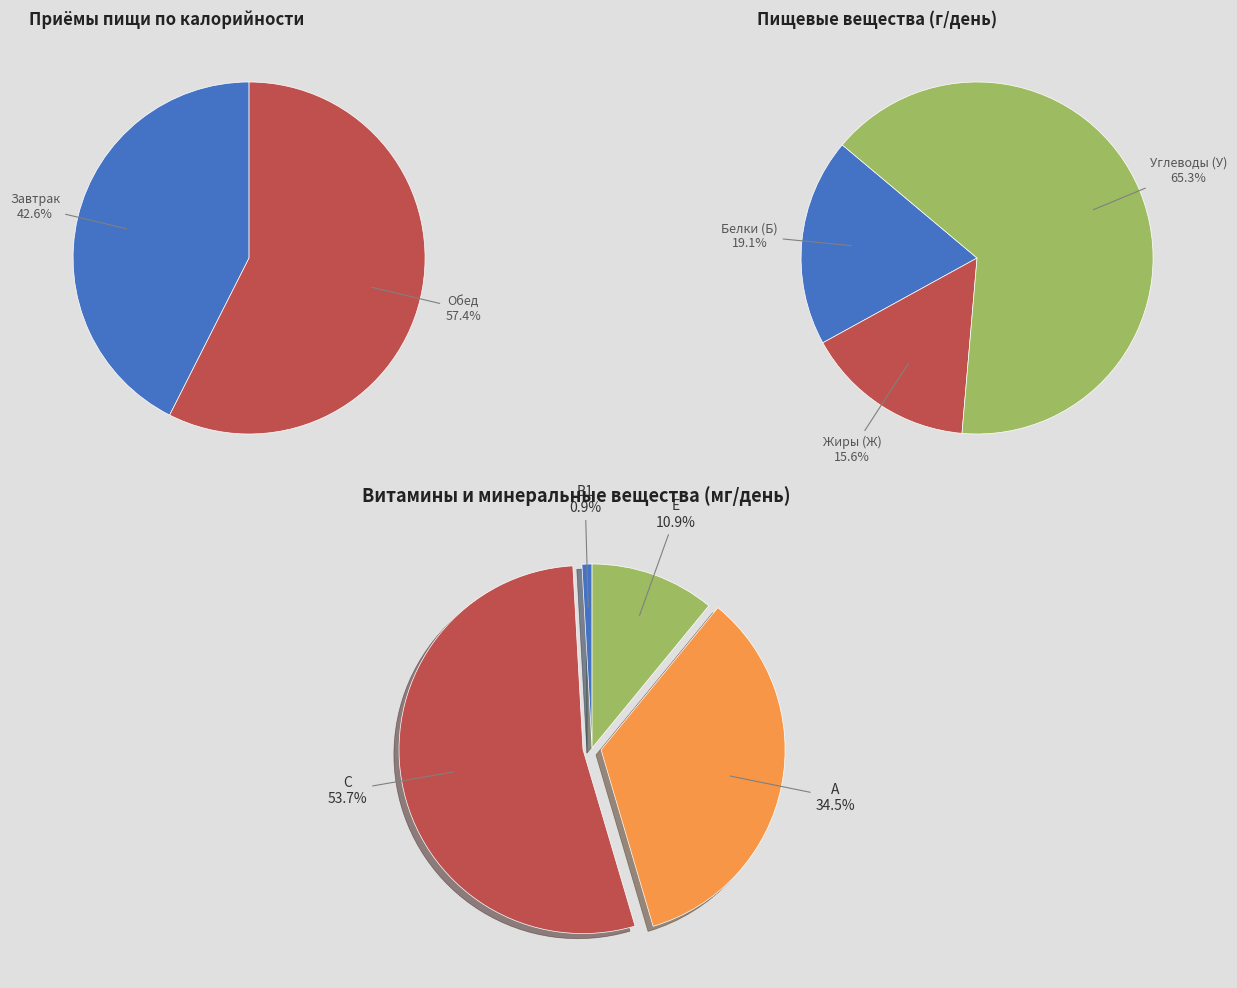

How many segments does this pie chart have?

2